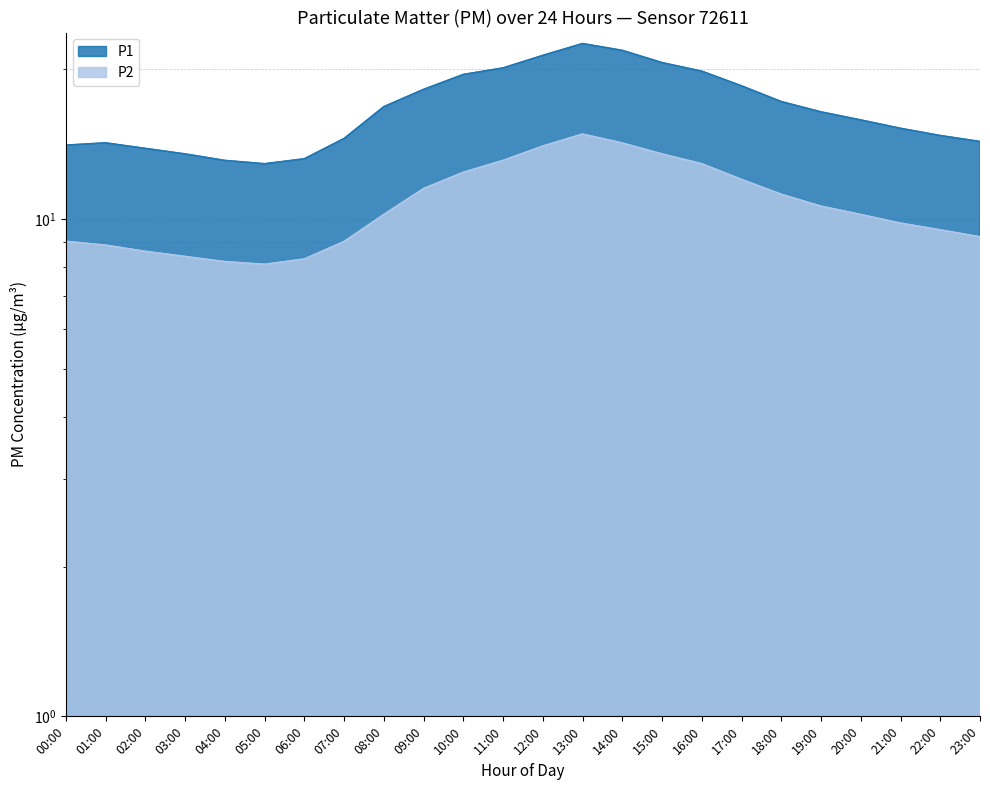

True or false: P1 and P2 intersect in this chart.

False